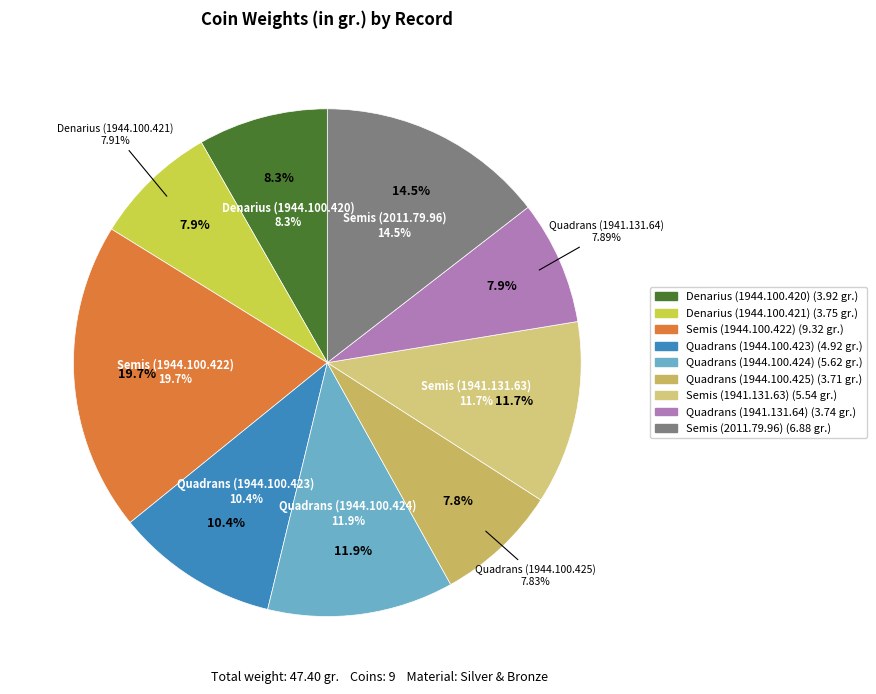

To the nearest percent, what is the difference between the Quadrans (1944.100.424) and Quadrans (1944.100.423) slice percentages?

1%